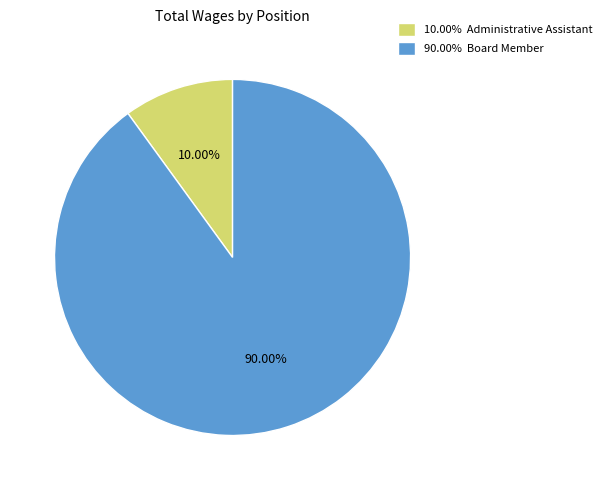

Do 90.00% Board Member and 10.00% Administrative Assistant together represent more than half of the pie?

Yes